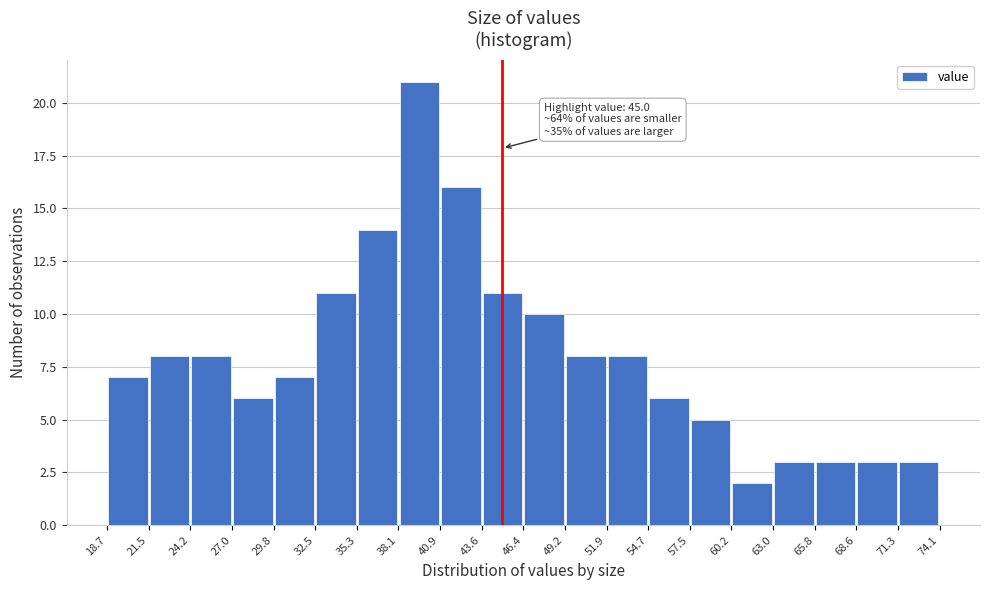

Which range on the x-axis has the tallest bar?

38.1 to 40.9